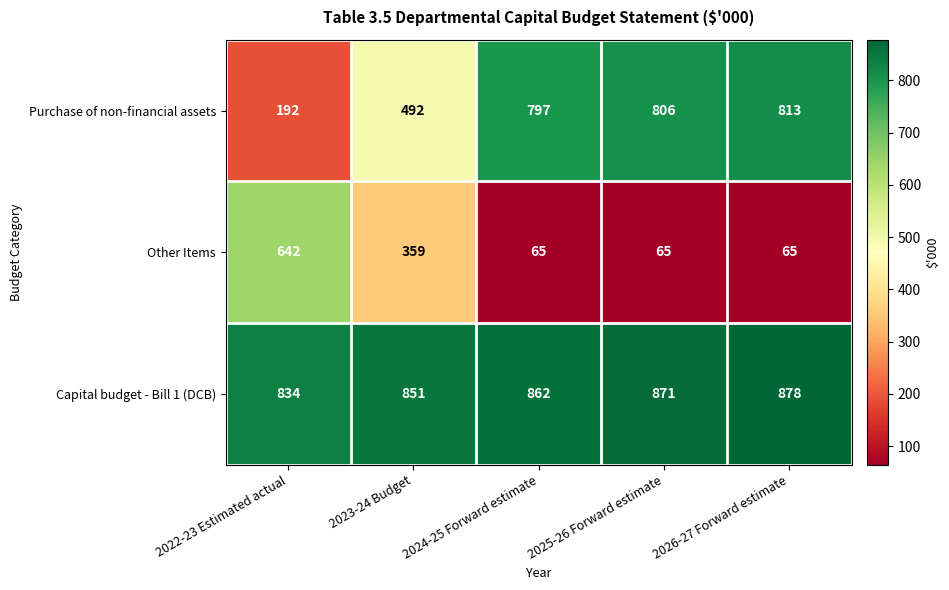

At how many categories does at least one series exceed 205?

5